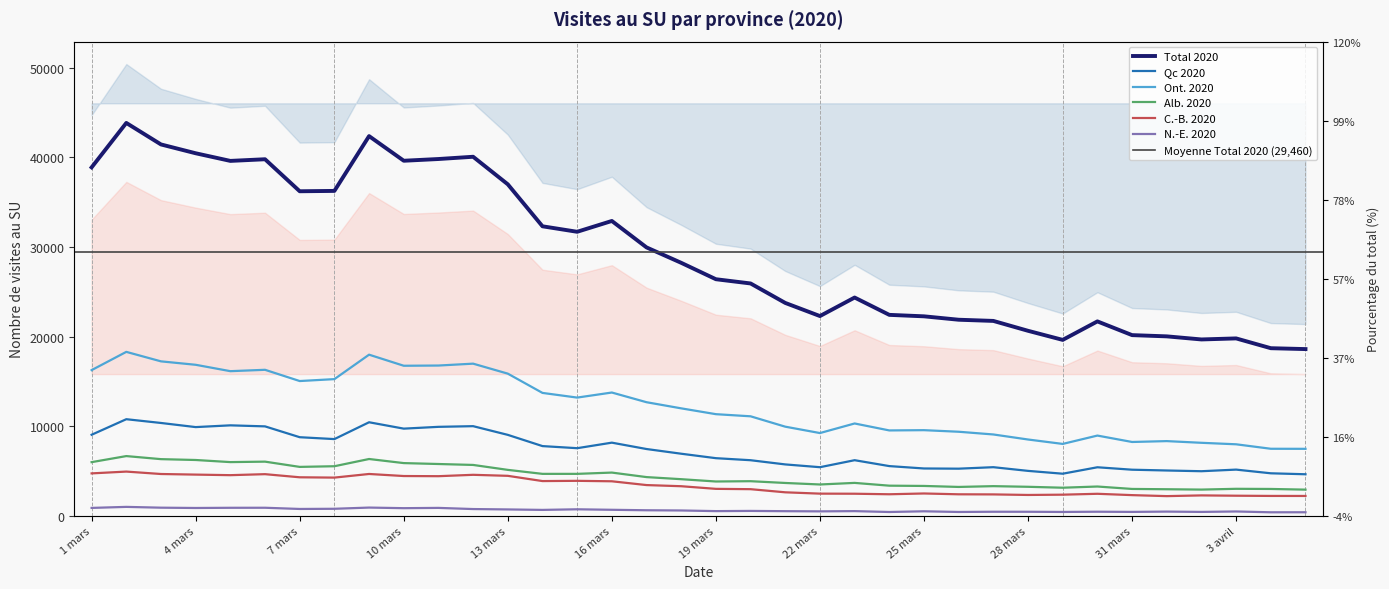

Reading left to right, what are all the values shown in this chart?

Total 2020: 1 mars=38891	2 mars=43851	3 mars=41451	4 mars=40466	5 mars=39614	6 mars=39798	7 mars=36224	8 mars=36263	9 mars=42381	10 mars=39631	11 mars=39824	12 mars=40076	13 mars=36999	14 mars=32312	15 mars=31700	16 mars=32908	17 mars=29955	18 mars=28234	19 mars=26403	20 mars=25930	21 mars=23756	22 mars=22291	23 mars=24359	24 mars=22424	25 mars=22261	26 mars=21880	27 mars=21748	28 mars=20645	29 mars=19630	30 mars=21695	31 mars=20162	1 avril=20024	2 avril=19679	3 avril=19795	4 avril=18702	5 avril=18603
Qc 2020: 1 mars=9038	2 mars=10774	3 mars=10354	4 mars=9893	5 mars=10089	6 mars=9974	7 mars=8764	8 mars=8554	9 mars=10433	10 mars=9721	11 mars=9922	12 mars=9997	13 mars=9026	14 mars=7772	15 mars=7538	16 mars=8156	17 mars=7445	18 mars=6920	19 mars=6423	20 mars=6195	21 mars=5726	22 mars=5416	23 mars=6197	24 mars=5539	25 mars=5273	26 mars=5251	27 mars=5417	28 mars=5005	29 mars=4689	30 mars=5408	31 mars=5136	1 avril=5048	2 avril=4967	3 avril=5147	4 avril=4735	5 avril=4627
Ont. 2020: 1 mars=16254	2 mars=18292	3 mars=17233	4 mars=16850	5 mars=16137	6 mars=16290	7 mars=15035	8 mars=15249	9 mars=17979	10 mars=16742	11 mars=16766	12 mars=16976	13 mars=15861	14 mars=13710	15 mars=13188	16 mars=13753	17 mars=12671	18 mars=11986	19 mars=11336	20 mars=11098	21 mars=9940	22 mars=9228	23 mars=10297	24 mars=9521	25 mars=9550	26 mars=9374	27 mars=9070	28 mars=8508	29 mars=8015	30 mars=8947	31 mars=8232	1 avril=8329	2 avril=8140	3 avril=7973	4 avril=7474	5 avril=7467
Alb. 2020: 1 mars=5980	2 mars=6657	3 mars=6315	4 mars=6220	5 mars=5985	6 mars=6036	7 mars=5450	8 mars=5524	9 mars=6331	10 mars=5874	11 mars=5772	12 mars=5668	13 mars=5117	14 mars=4672	15 mars=4672	16 mars=4815	17 mars=4311	18 mars=4077	19 mars=3820	20 mars=3853	21 mars=3655	22 mars=3486	23 mars=3663	24 mars=3353	25 mars=3323	26 mars=3212	27 mars=3300	28 mars=3228	29 mars=3125	30 mars=3259	31 mars=2988	1 avril=2955	2 avril=2916	3 avril=3003	4 avril=2986	5 avril=2911
C.-B. 2020: 1 mars=4725	2 mars=4926	3 mars=4656	4 mars=4589	5 mars=4526	6 mars=4638	7 mars=4289	8 mars=4254	9 mars=4659	10 mars=4430	11 mars=4412	12 mars=4566	13 mars=4452	14 mars=3867	15 mars=3894	16 mars=3843	17 mars=3420	18 mars=3292	19 mars=2998	20 mars=2962	21 mars=2612	22 mars=2464	23 mars=2454	24 mars=2394	25 mars=2482	26 mars=2390	27 mars=2378	28 mars=2316	29 mars=2348	30 mars=2447	31 mars=2298	1 avril=2186	2 avril=2267	3 avril=2232	4 avril=2208	5 avril=2205
N.-E. 2020: 1 mars=870	2 mars=985	3 mars=896	4 mars=862	5 mars=884	6 mars=888	7 mars=753	8 mars=773	9 mars=908	10 mars=841	11 mars=872	12 mars=743	13 mars=700	14 mars=648	15 mars=716	16 mars=660	17 mars=608	18 mars=584	19 mars=512	20 mars=534	21 mars=505	22 mars=485	23 mars=512	24 mars=414	25 mars=493	26 mars=417	27 mars=442	28 mars=440	29 mars=419	30 mars=445	31 mars=424	1 avril=459	2 avril=423	3 avril=473	4 avril=381	5 avril=385